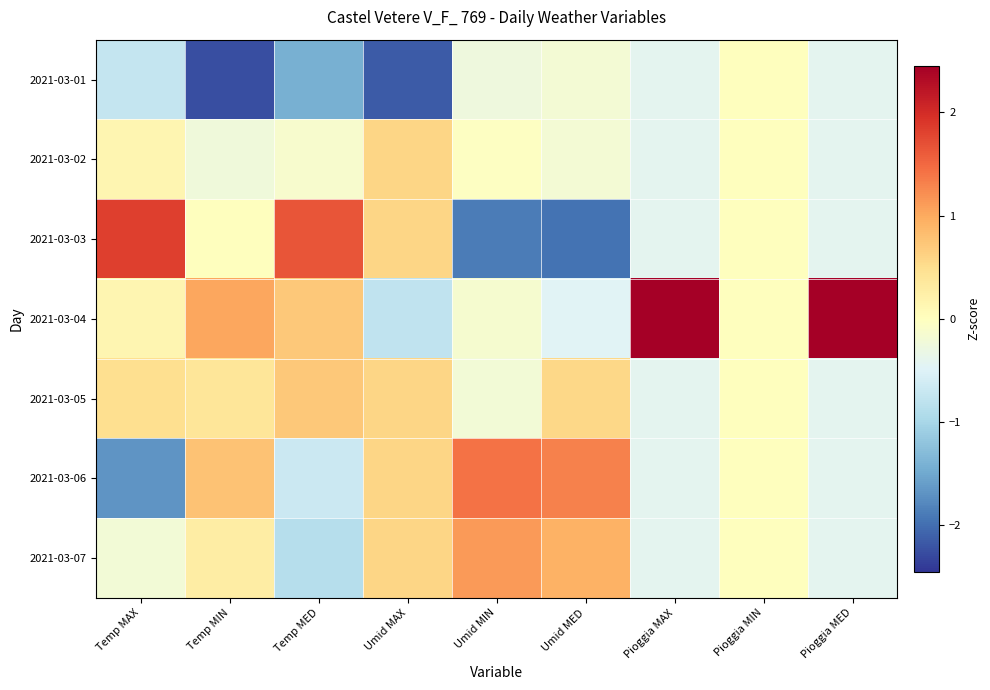

Which has a higher value, Umid MAX or Pioggia MIN?

Pioggia MIN